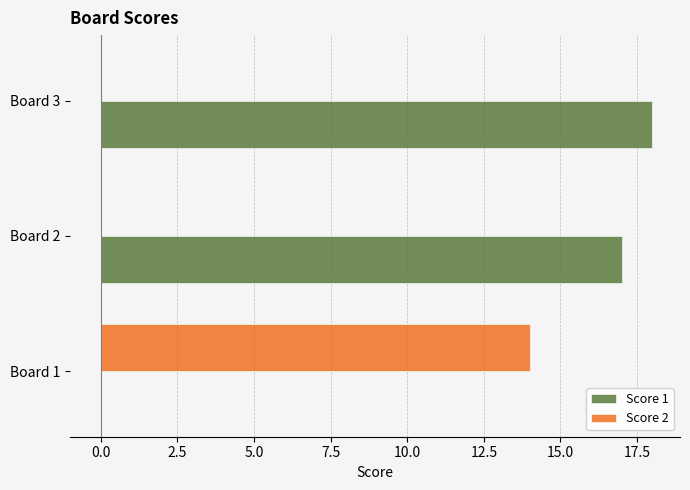

What is the sum of all Score 1 values?

35